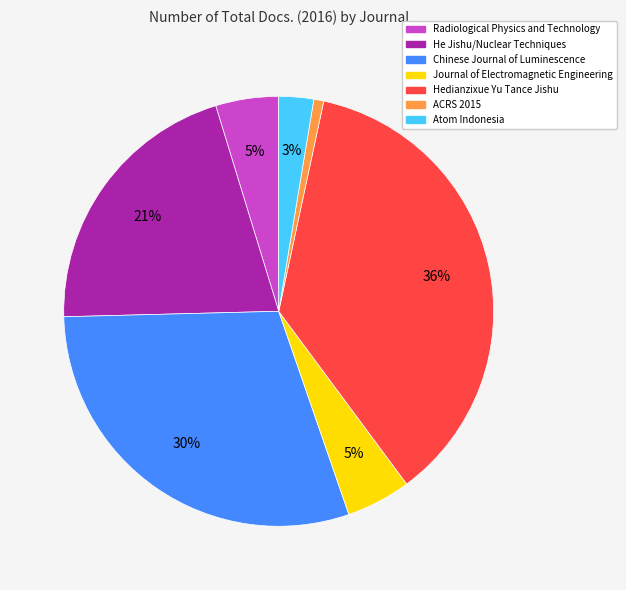

Is it true that Radiological Physics and Technology is 15% of the pie?

False